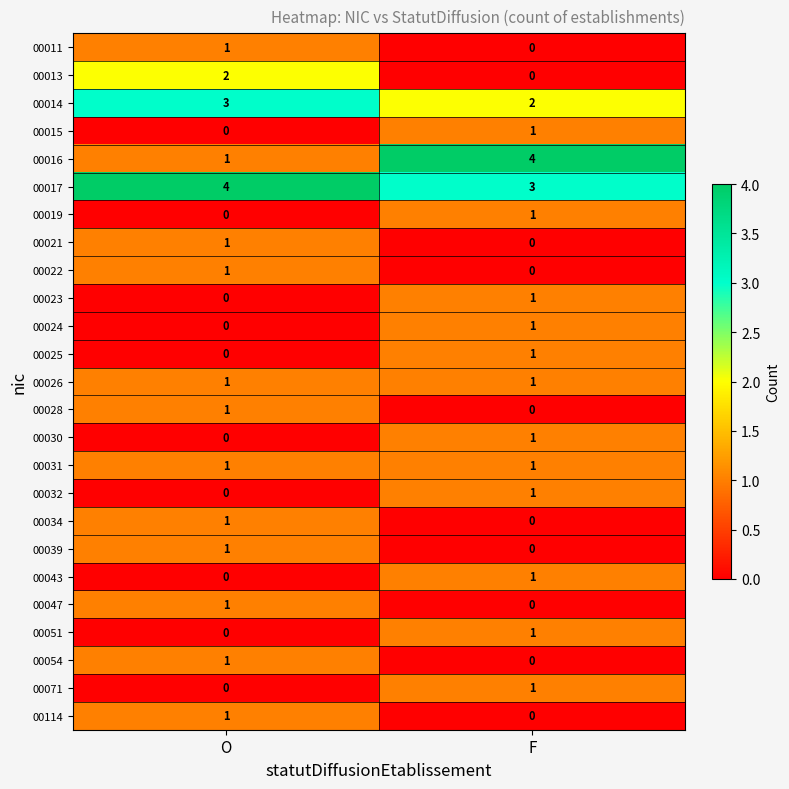

What is the difference between the maximum and minimum values in the 00016 series?

3